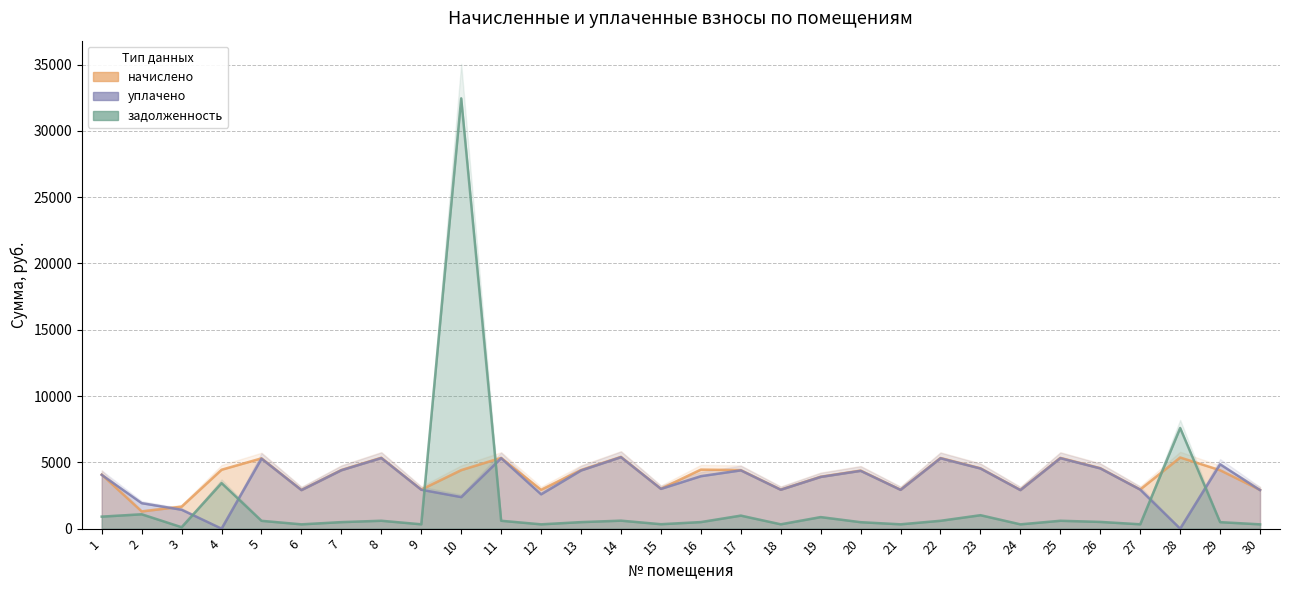

Reading left to right, transcribe all the data shown in this chart.

задолженность: 904.9	1080.9	108.0	3435.8	588.9	324.2	491.4	594.0	327.3	32452.2	593.0	325.2	491.4	601.2	334.5	494.5	980.9	327.3	870.0	486.3	326.3	592.0	1011.8	324.2	593.0	506.8	328.3	7590.8	489.4	324.2
начислено: 4072.2	1297.1	1657.8	4441.6	5300.3	2918.0	4423.1	5346.4	2945.6	4413.9	5337.3	2927.2	4423.1	5411.2	3010.3	4450.8	4413.9	2945.6	3915.2	4376.9	2936.4	5328.0	4553.3	2918.0	5337.3	4561.6	2954.9	5365.0	4404.6	2918.0
уплачено: 4055.0	1921.0	1425.2	0.0	5277.9	2905.7	4404.4	5323.9	2933.2	2377.6	5314.7	2589.6	4385.7	5388.3	2998.1	3956.2	4395.2	2933.2	3898.7	4358.4	2924.0	5305.5	4534.1	2905.7	5314.7	4542.3	2942.4	0.0	4856.8	2905.7